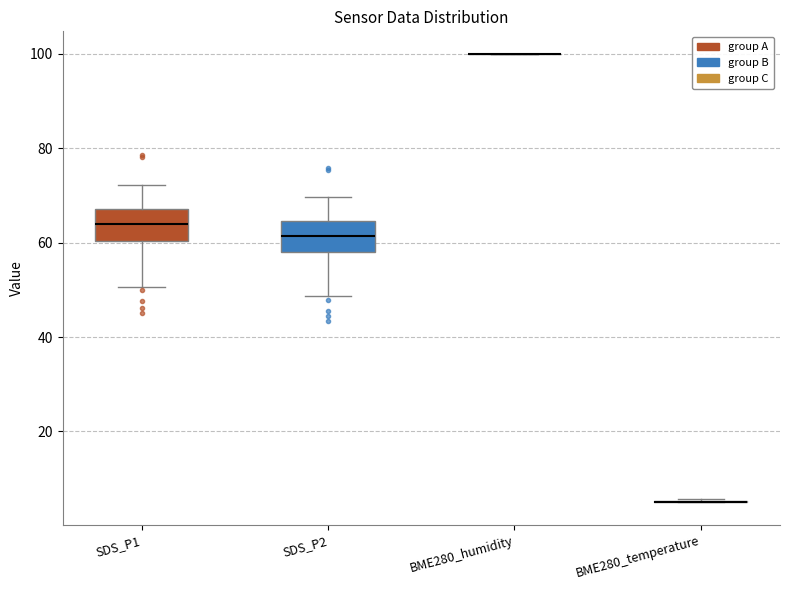

Reading left to right, read every box against the y-axis: the position of its median line, the range the box covers, and the ends of its whiskers. The values are not printed on the chart, so give them approximately, as read against the axis.

SDS_P1: median 64, box 60 to 68, whiskers 50 to 72
SDS_P2: median 62, box 58 to 64, whiskers 48 to 70
BME280_humidity: box collapsed to a line at 100, whiskers 100 to 100
BME280_temperature: box collapsed to a line at 6, whiskers 4 to 6